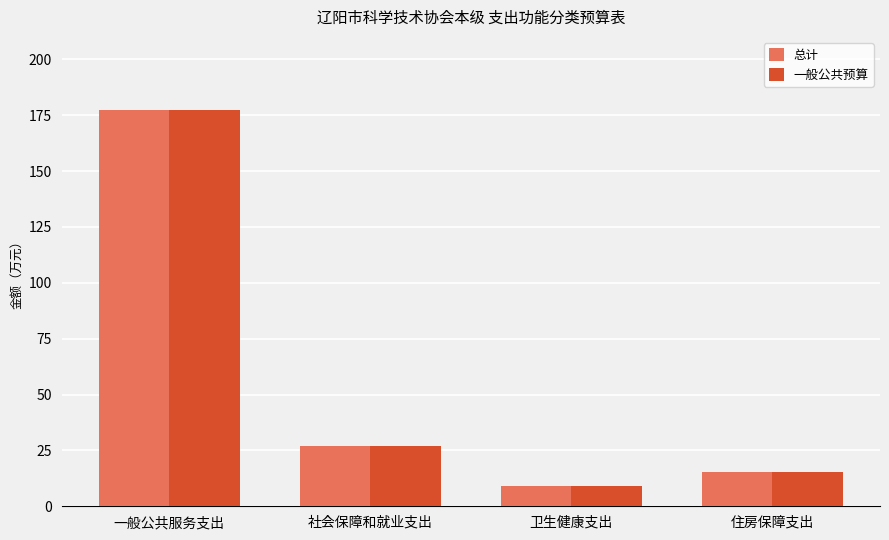

What is the total value across all series at 住房保障支出?

30.3